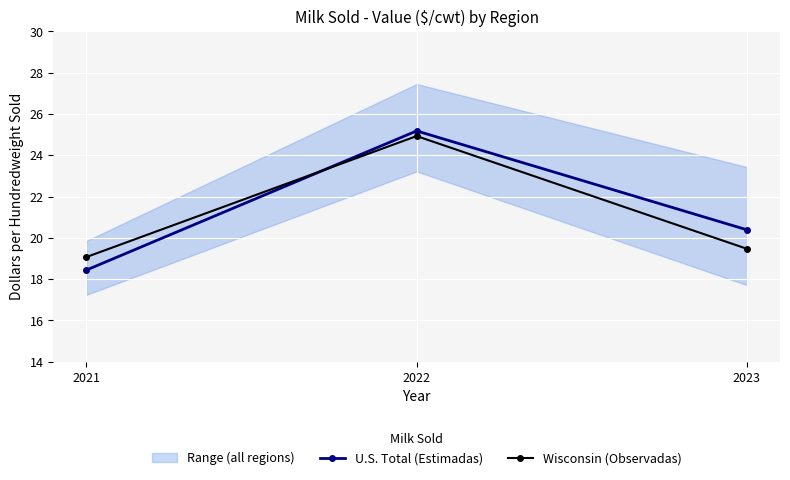

Is the value of Wisconsin (Observadas) at 2021 greater than the value of U.S. Total (Estimadas) at 2021?

Yes